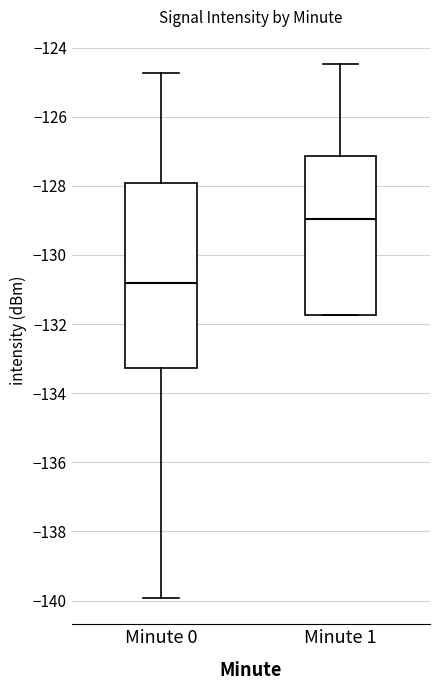

Reading left to right, read every box against the y-axis: the position of its median line, the range the box covers, and the ends of its whiskers. The values are not printed on the chart, so give them approximately, as read against the axis.

Minute 0: median -130.8, box -133.2 to -128.0, whiskers -140.0 to -124.8
Minute 1: median -129.0, box -131.8 to -127.2, whiskers -131.8 to -124.4